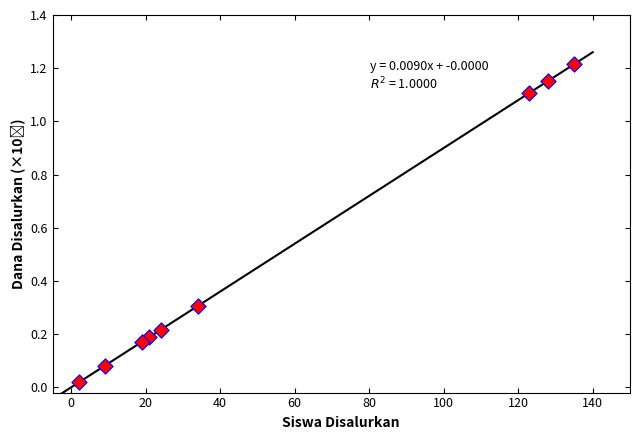

What is the average X value?

55.0